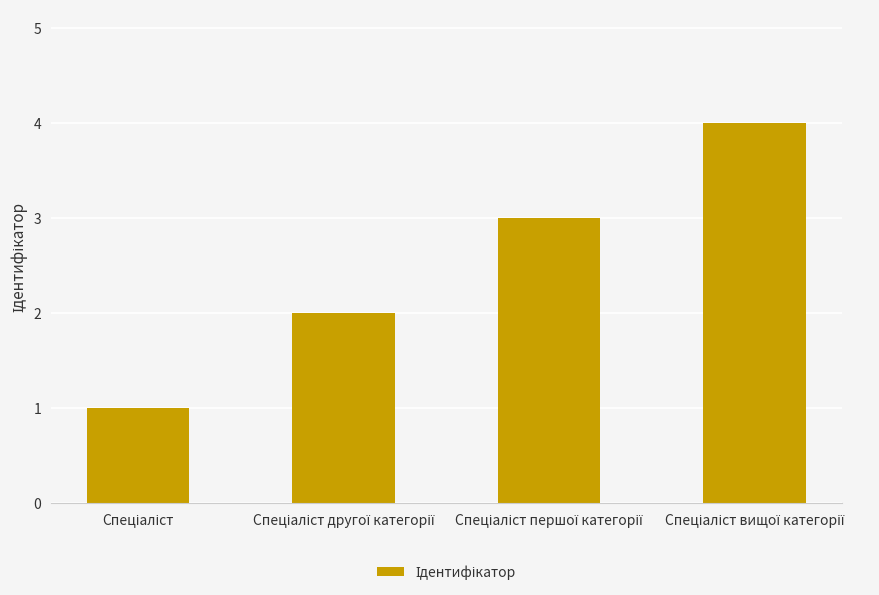

Count the number of data series in this chart.

1